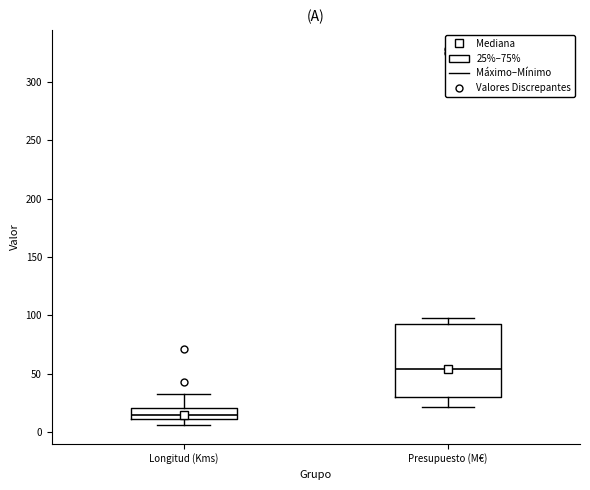

Which box's median line is the highest?

Presupuesto (M€)